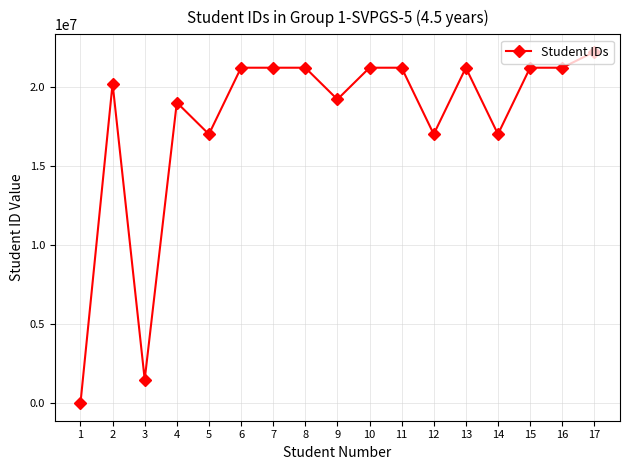

True or false: there are more than 0 points higher than both neighbors.

True